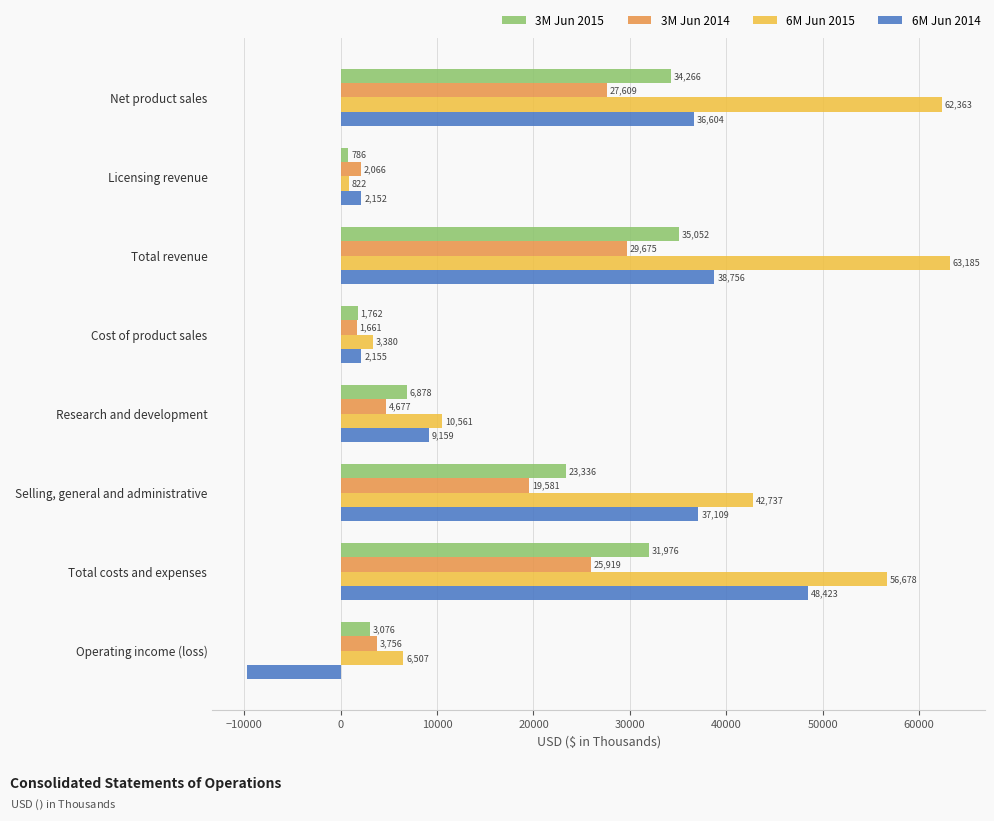

How many series are shown in this chart?

4